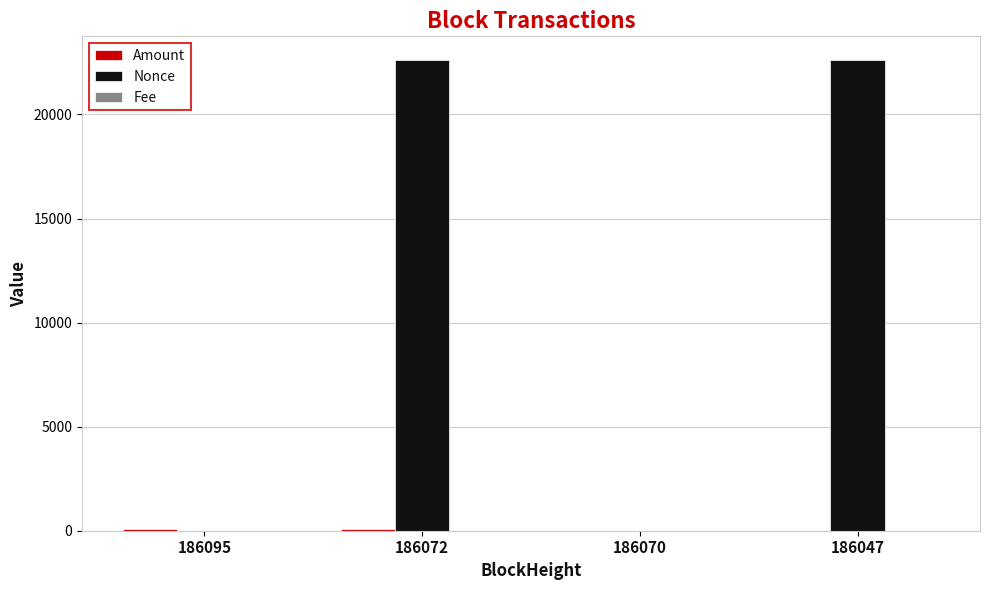

The value of Nonce at 186070 is 11908.3. True or false?

False